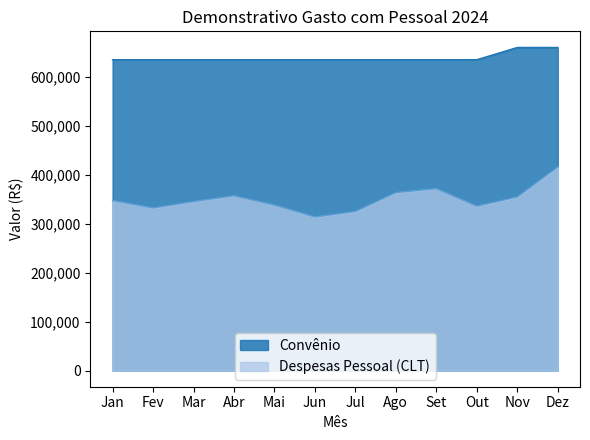

What is the spread (max minus min) of values at Mai?

296749.7